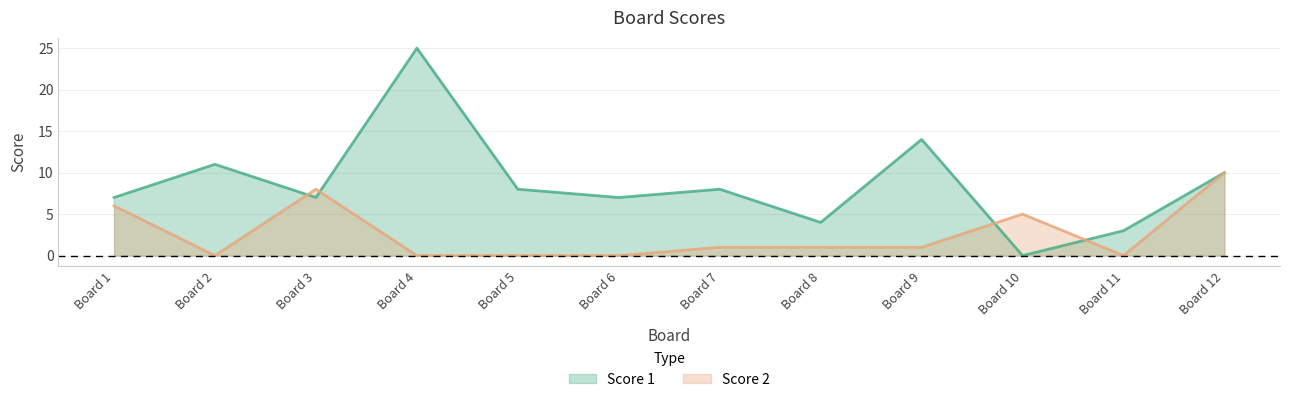

Where do Score 1 and Score 2 first cross each other?

Board 2 and Board 3